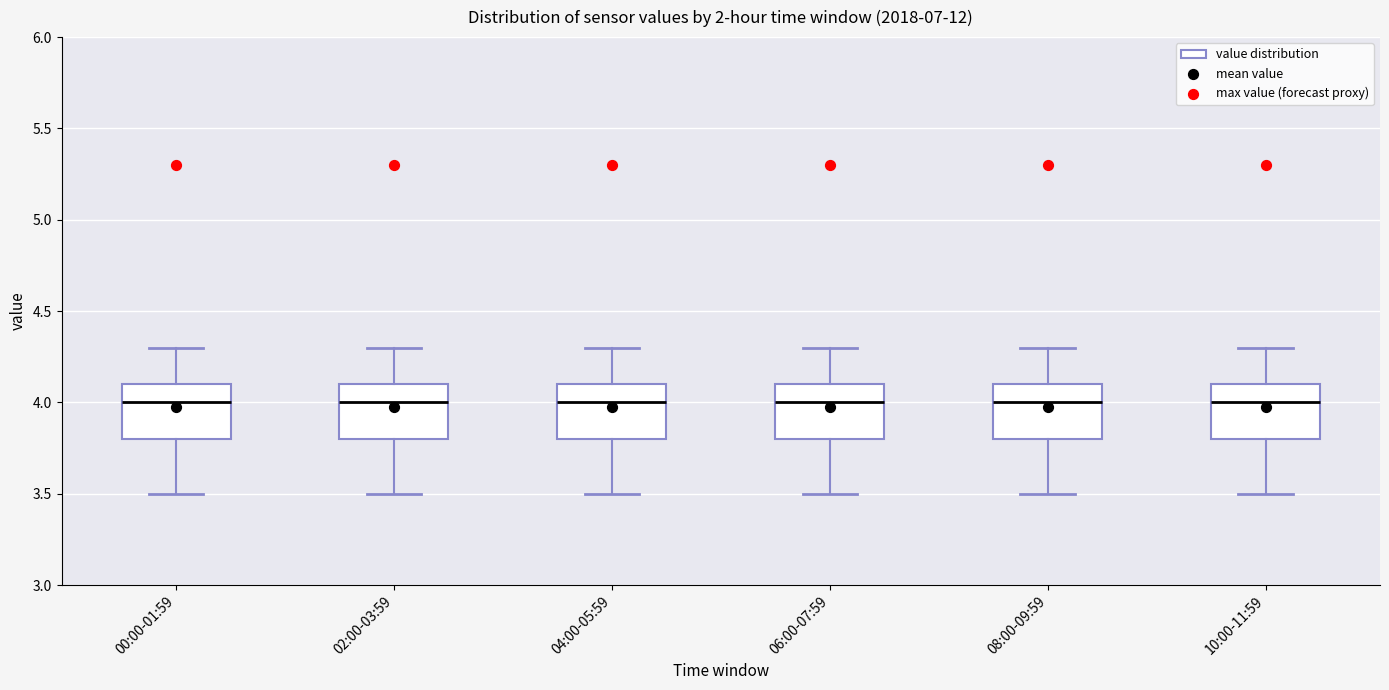

Reading left to right, read every box against the y-axis: the position of its median line, the range the box covers, and the ends of its whiskers. The values are not printed on the chart, so give them approximately, as read against the axis.

00:00-01:59: median 4.0, box 3.8 to 4.1, whiskers 3.5 to 4.3
02:00-03:59: median 4.0, box 3.8 to 4.1, whiskers 3.5 to 4.3
04:00-05:59: median 4.0, box 3.8 to 4.1, whiskers 3.5 to 4.3
06:00-07:59: median 4.0, box 3.8 to 4.1, whiskers 3.5 to 4.3
08:00-09:59: median 4.0, box 3.8 to 4.1, whiskers 3.5 to 4.3
10:00-11:59: median 4.0, box 3.8 to 4.1, whiskers 3.5 to 4.3